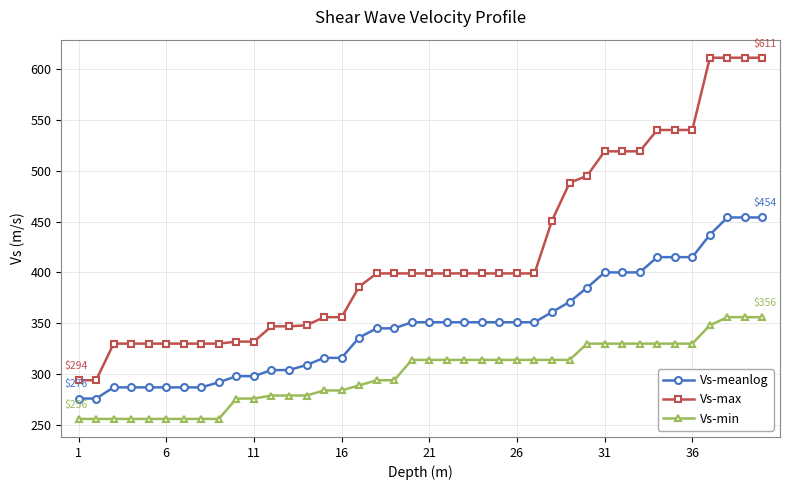

Does the chart have visible grid lines?

Yes